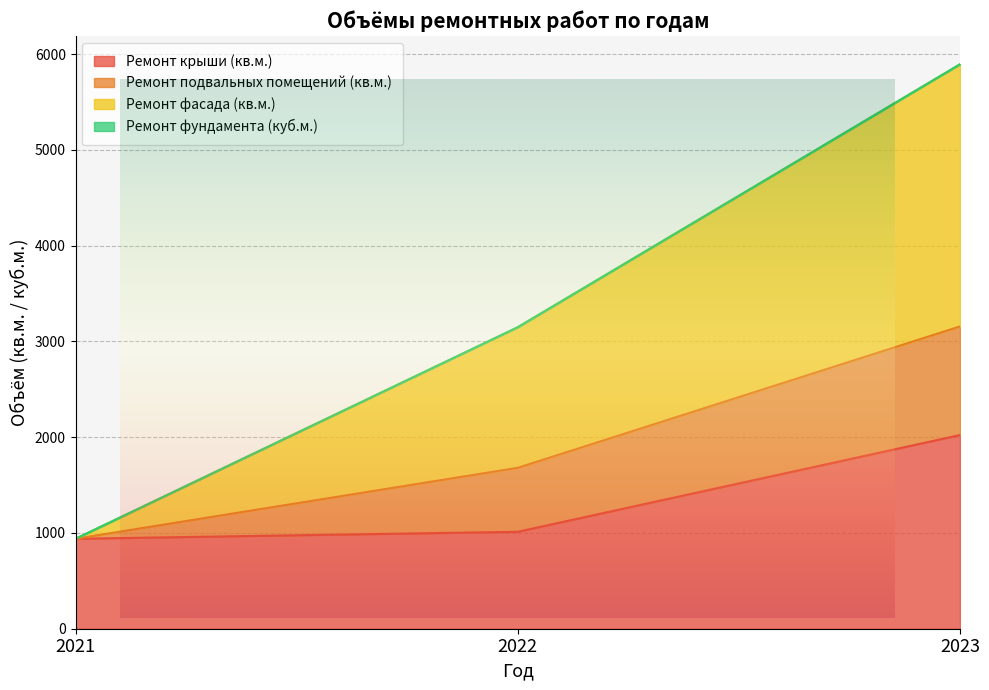

At which category is the sum across all series the highest?

2023